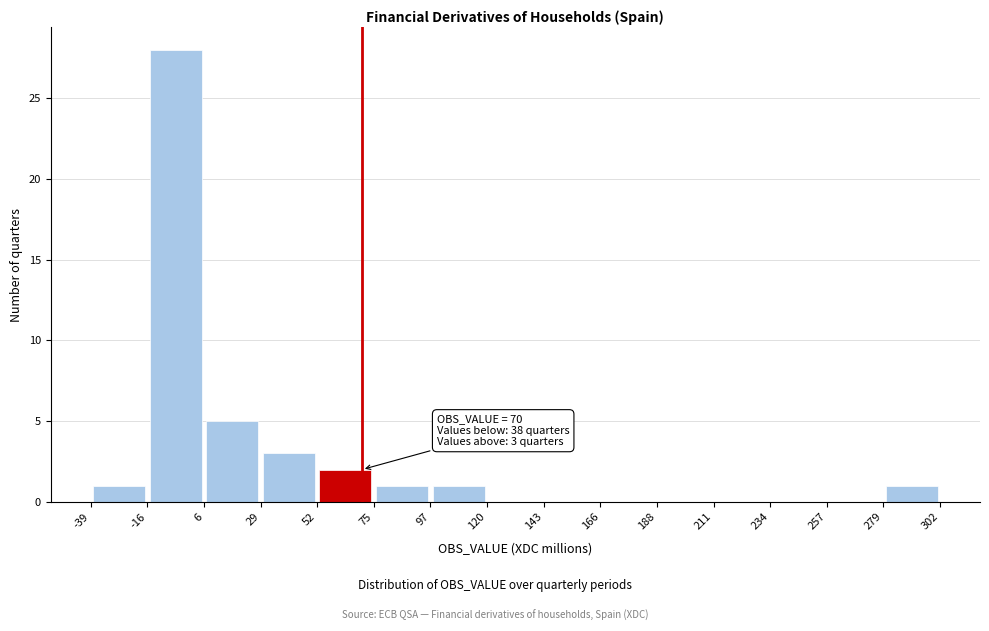

Over which range of the x-axis is the bar tallest?

-16 to 6